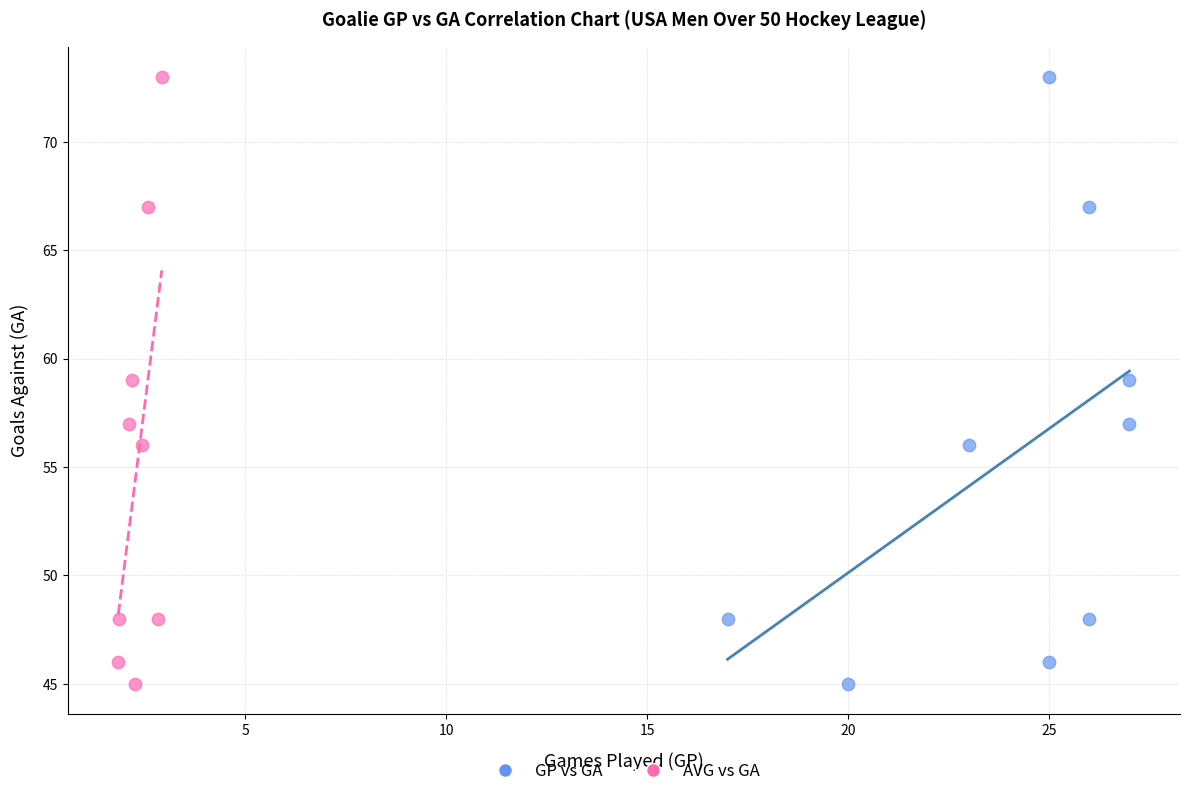

What are all the series names shown in the legend?

GP vs GA, AVG vs GA